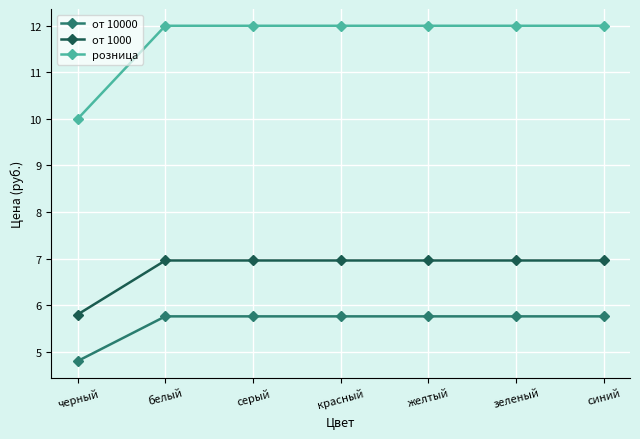

What are all the series names shown in the legend?

от 10000, от 1000, розница